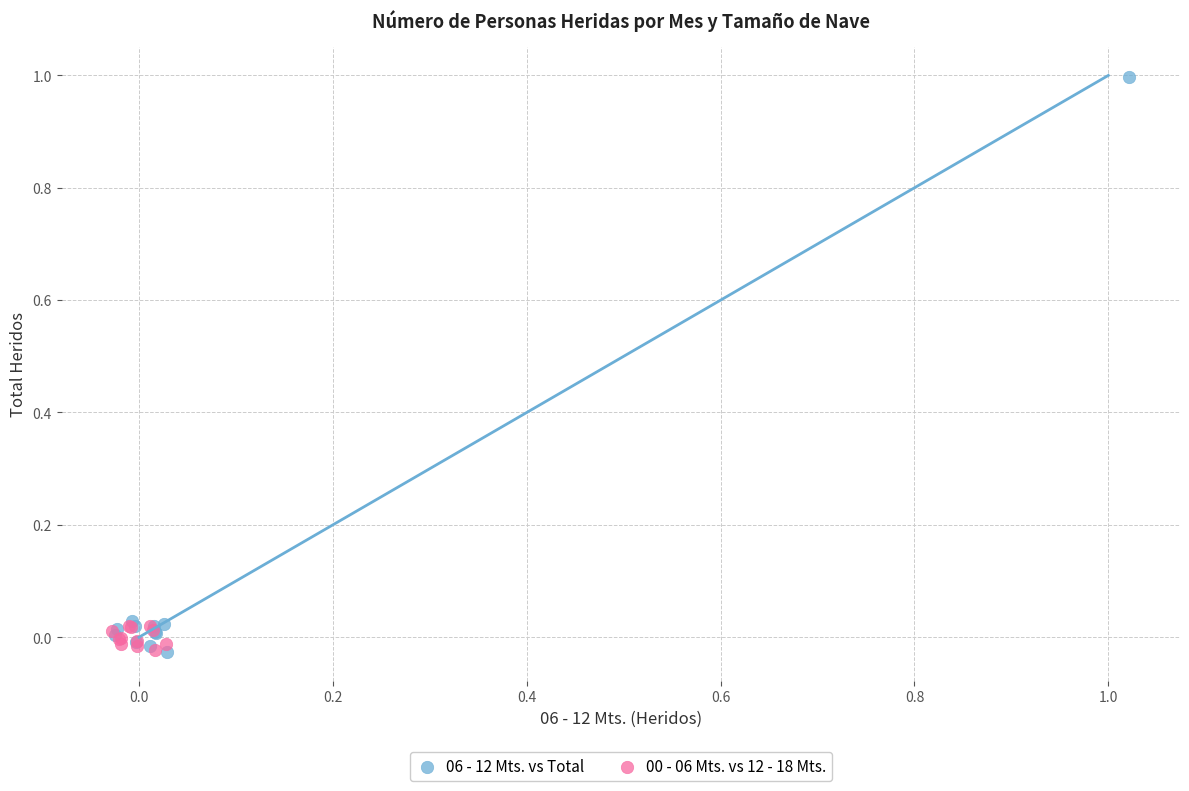

Which series contains the highest Y value?

06 - 12 Mts. vs Total